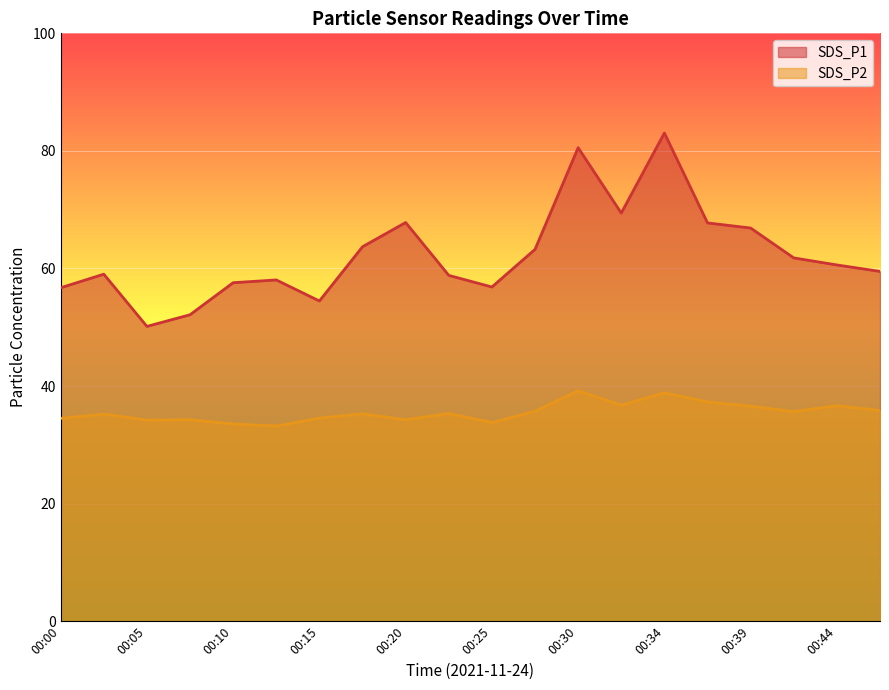

How many values in the SDS_P1 series are below 60?

10